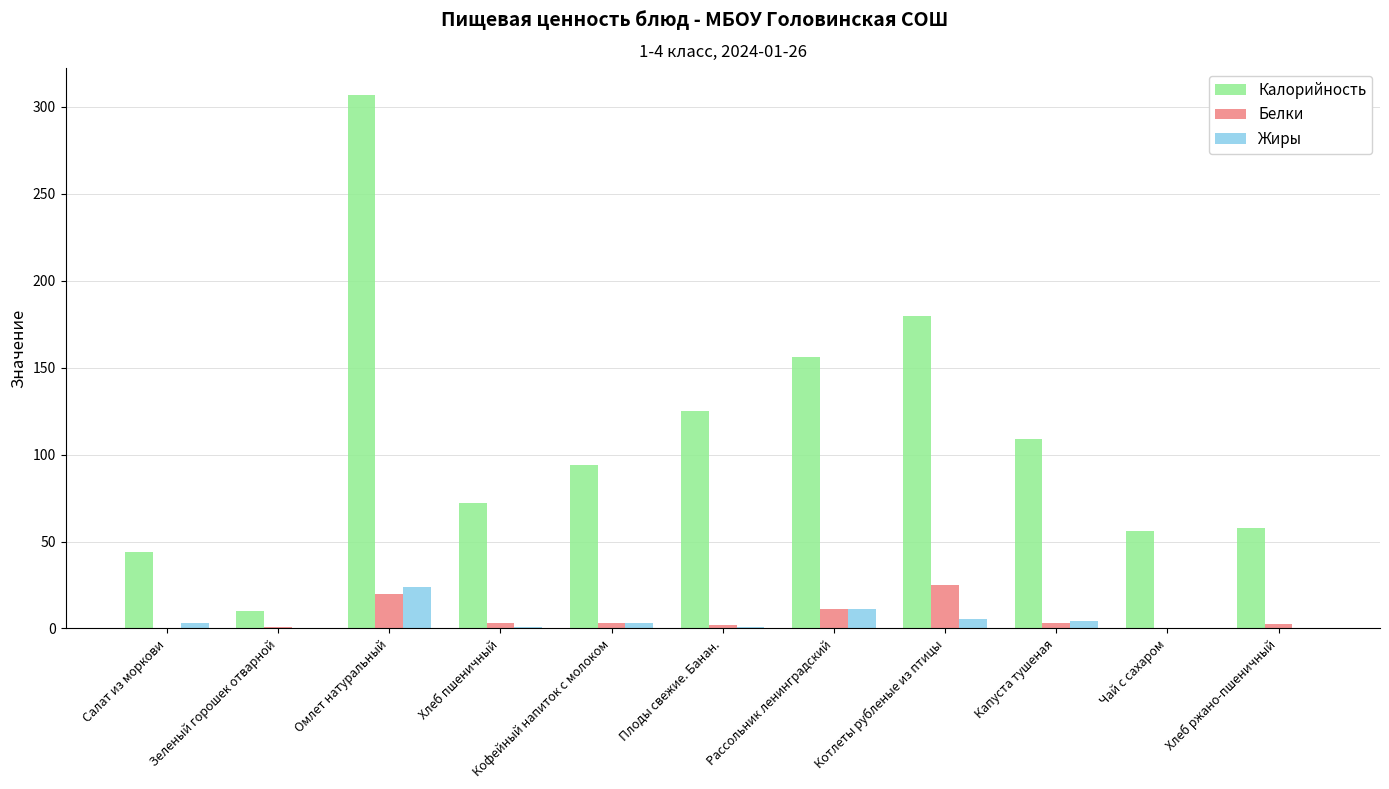

What is the sum of all Калорийность values?

1211.0